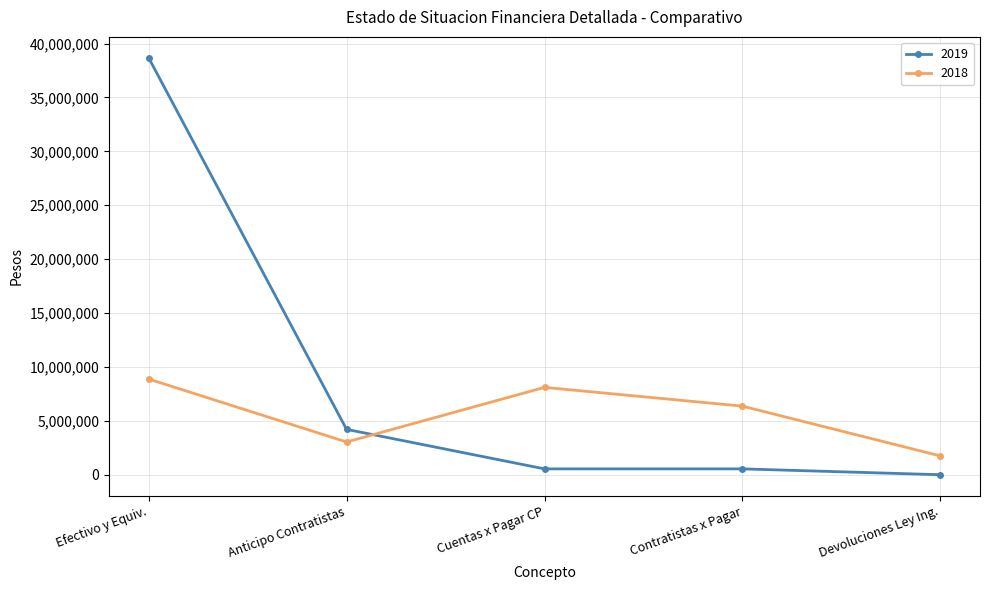

Which series has the largest total across all categories?

2019